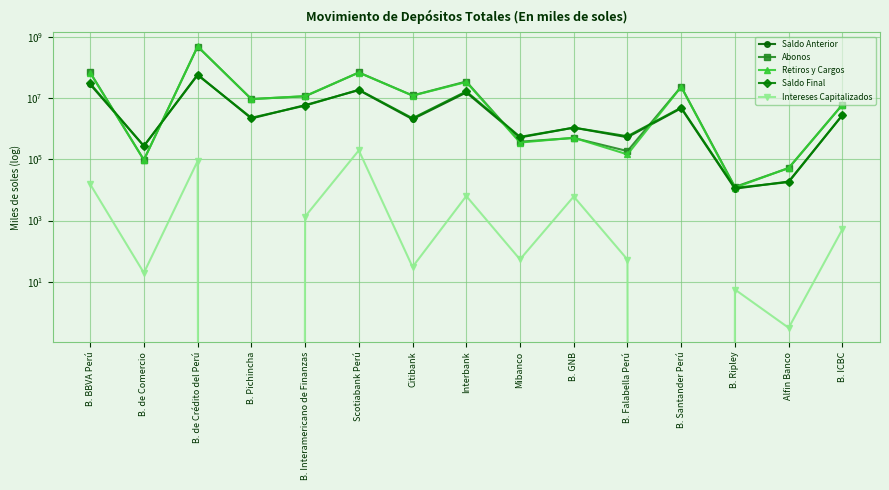

What is the total value across all series at B. GNB?

3158615.6